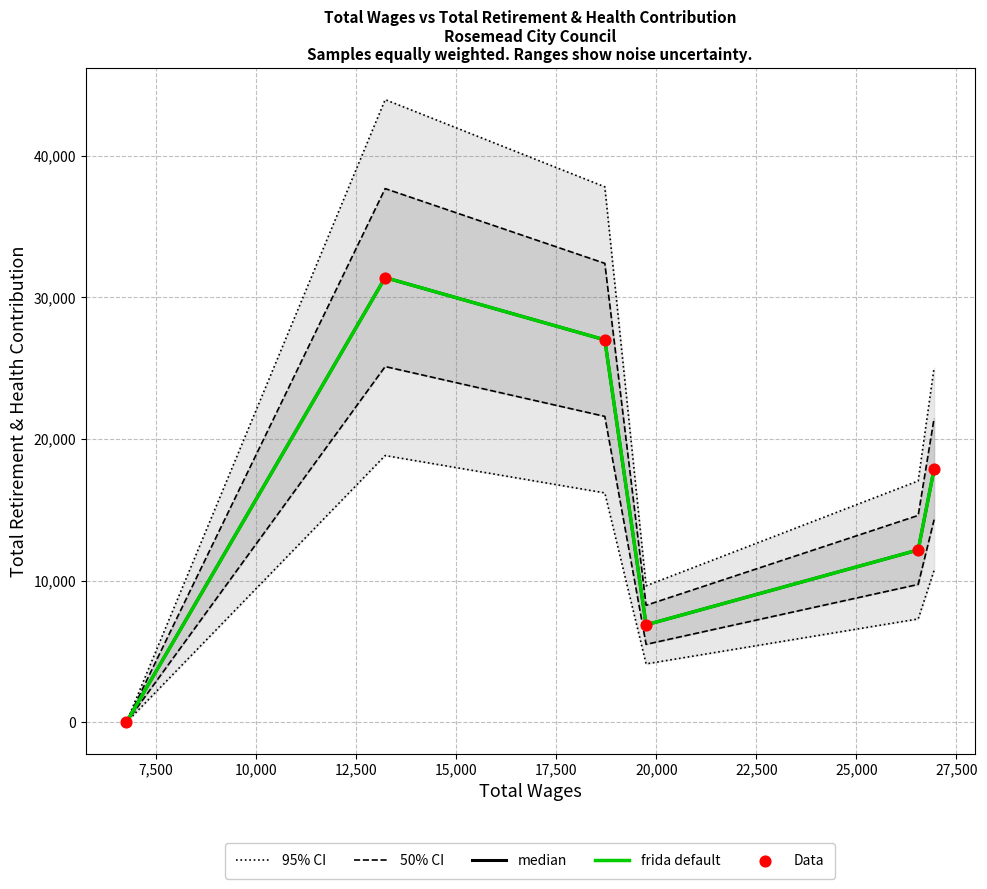

Which series contains the lowest Y value?

95% CI